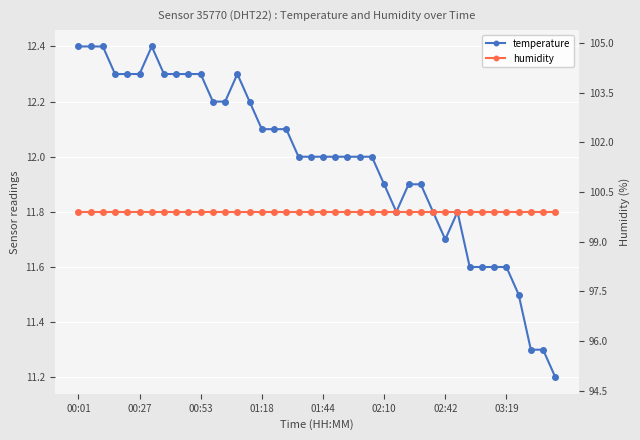

What is the average value of the temperature series?

12.0